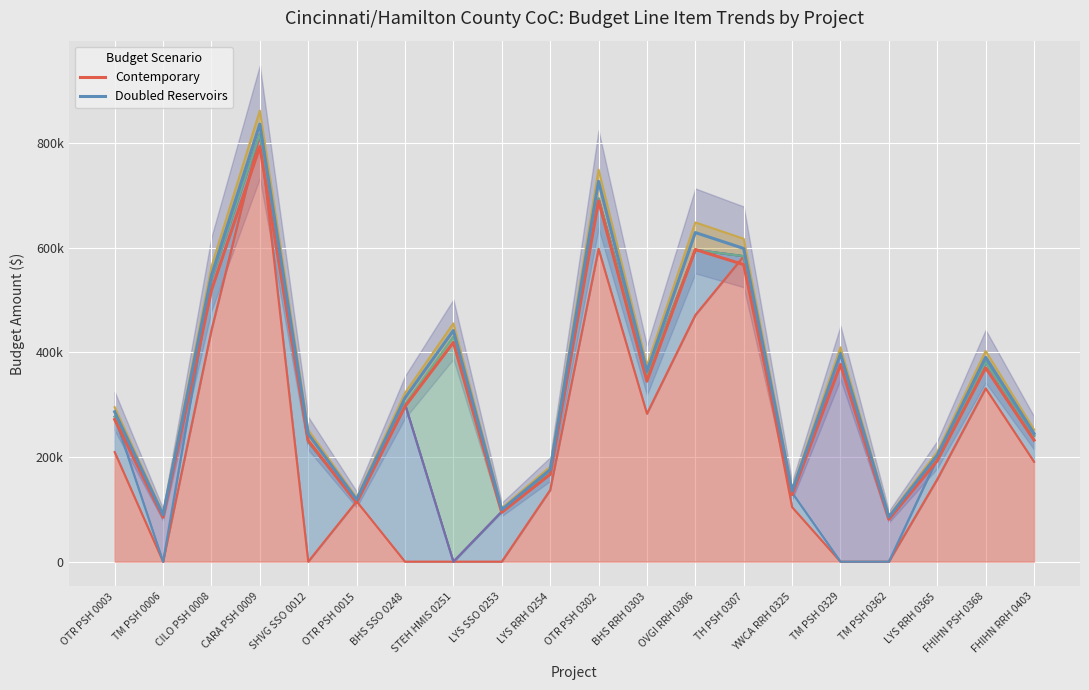

How many data points in Contemporary are less than 296762?

10